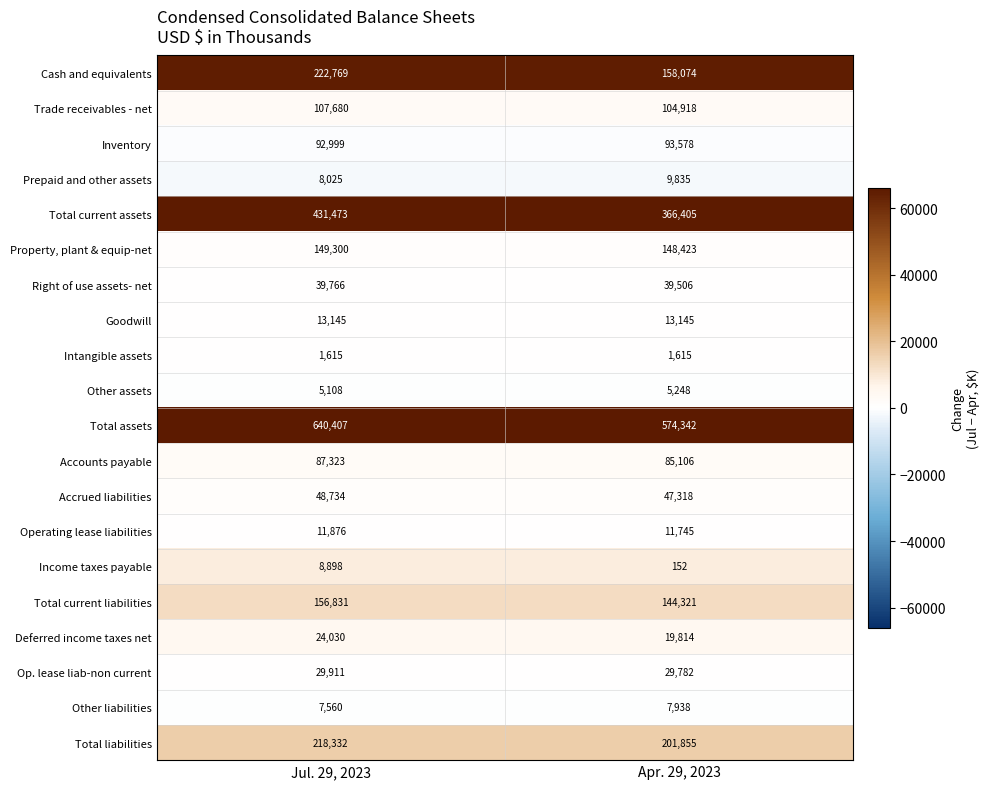

True or false: Other liabilities has a value of 3417 at Jul. 29, 2023.

False